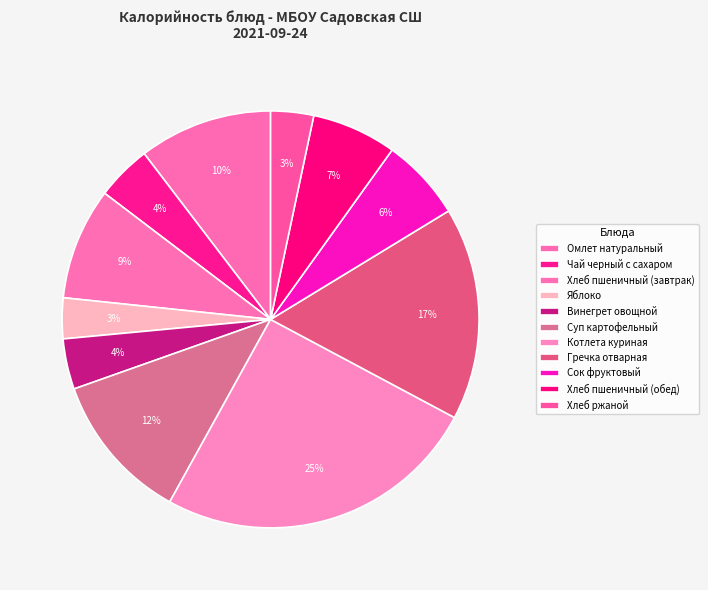

Rank the categories by value from lowest to highest.

Яблоко, Хлеб ржаной, Винегрет овощной, Чай черный с сахаром, Сок фруктовый, Хлеб пшеничный (обед), Хлеб пшеничный (завтрак), Омлет натуральный, Суп картофельный, Гречка отварная, Котлета куриная